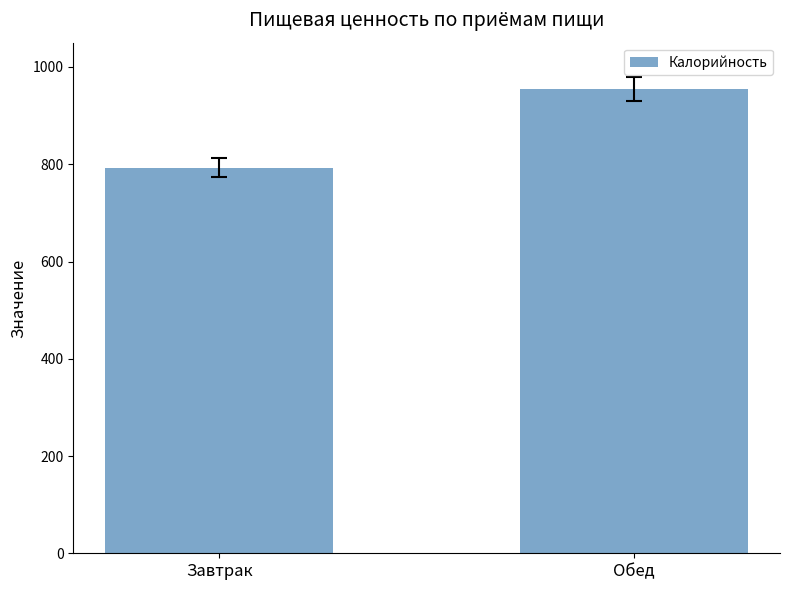

What is the average value?

873.7